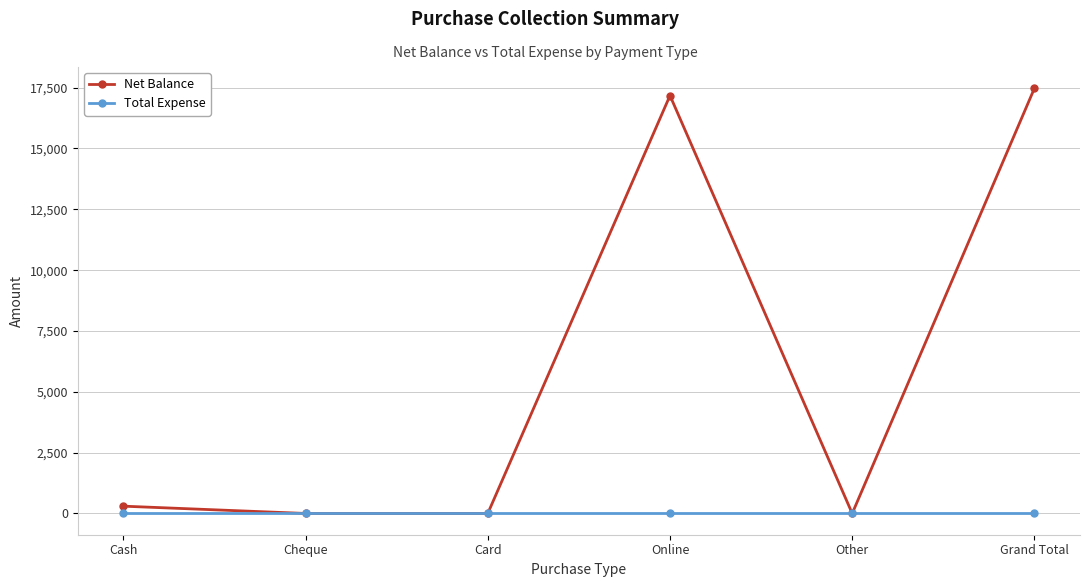

Which series has the widest spread of values?

Net Balance